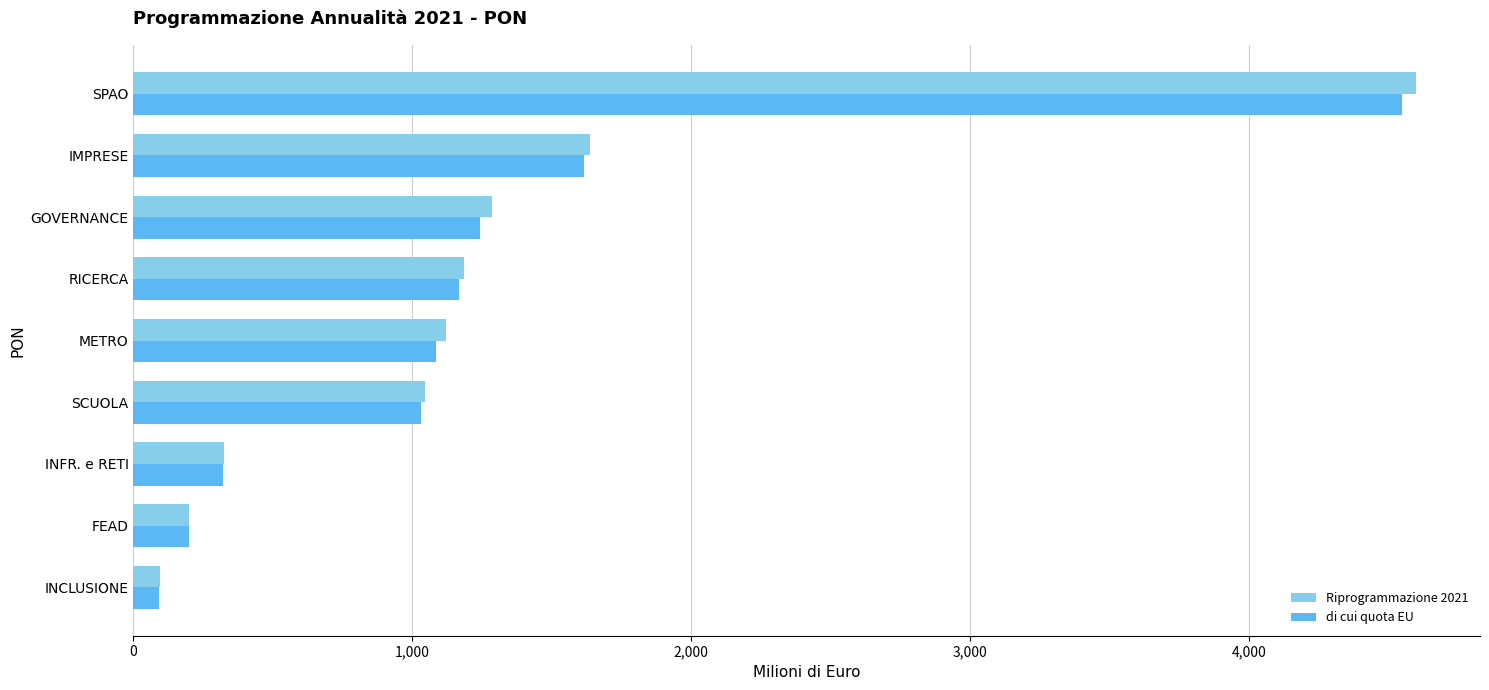

What is the maximum value for Riprogrammazione 2021?

4598.4